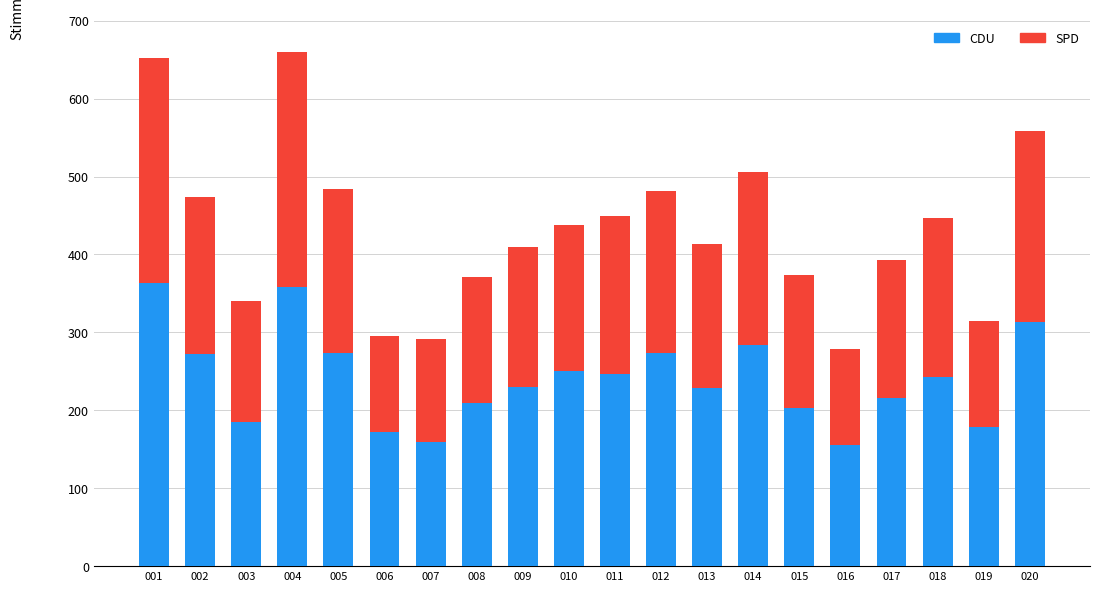

What is the maximum value for CDU?

364